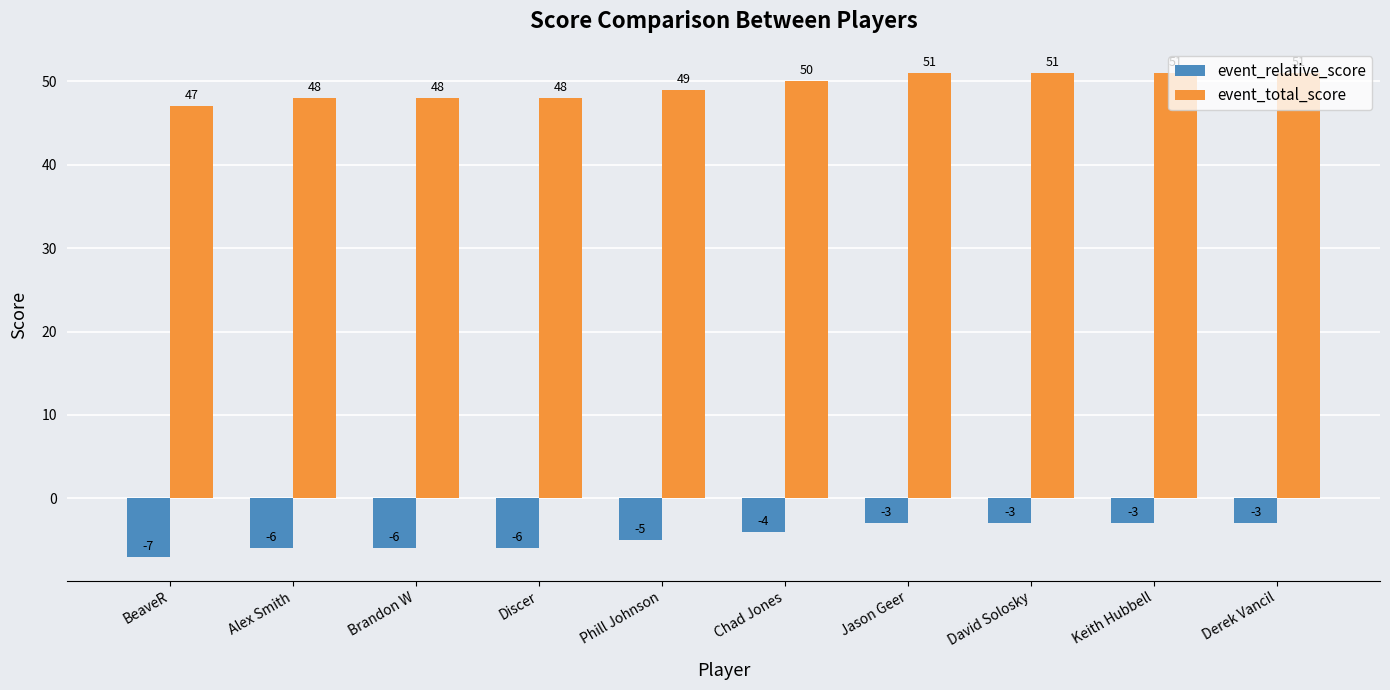

What is the sum of all event_relative_score values?

-46